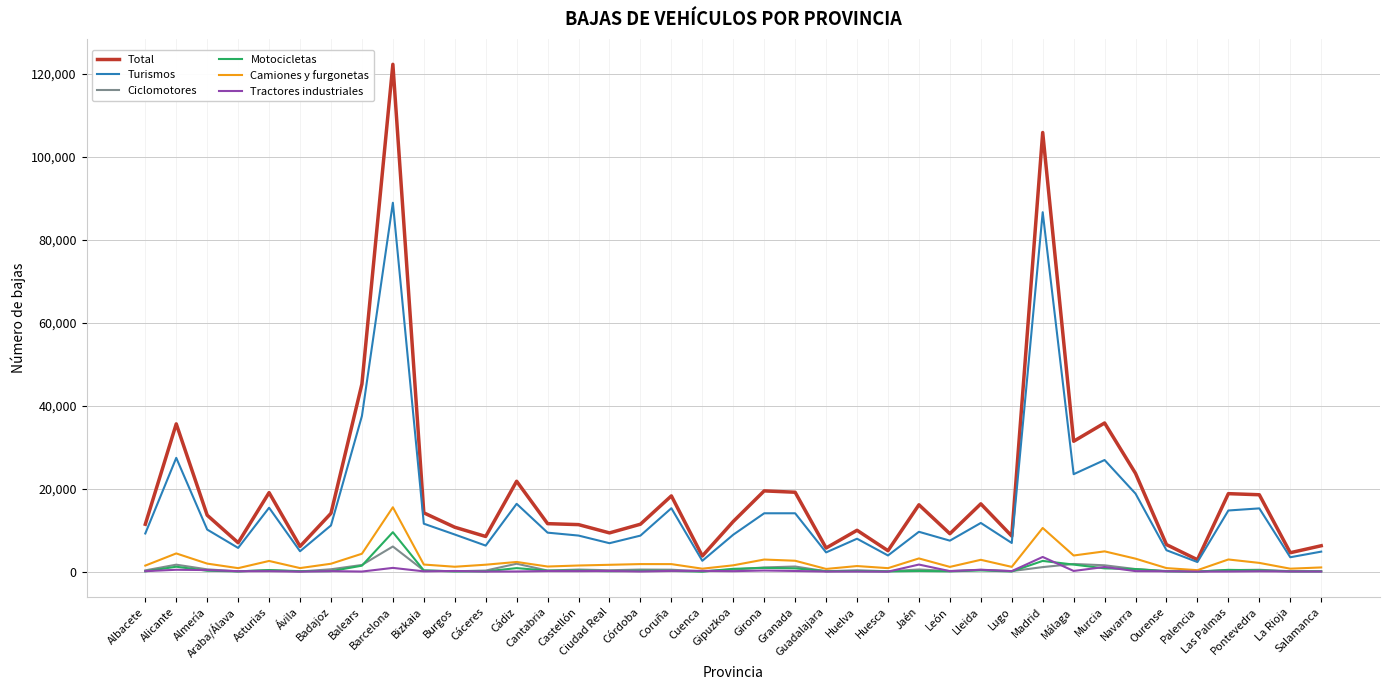

At how many categories does at least one series exceed 54770?

2